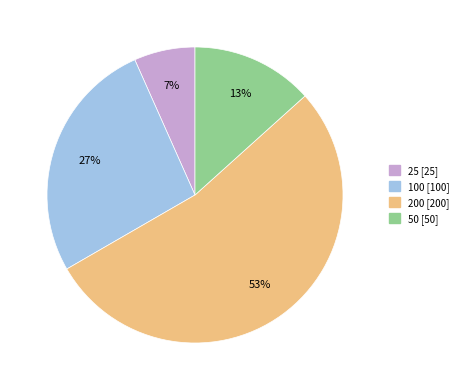

To the nearest percent, what portion does 25 represent?

7%